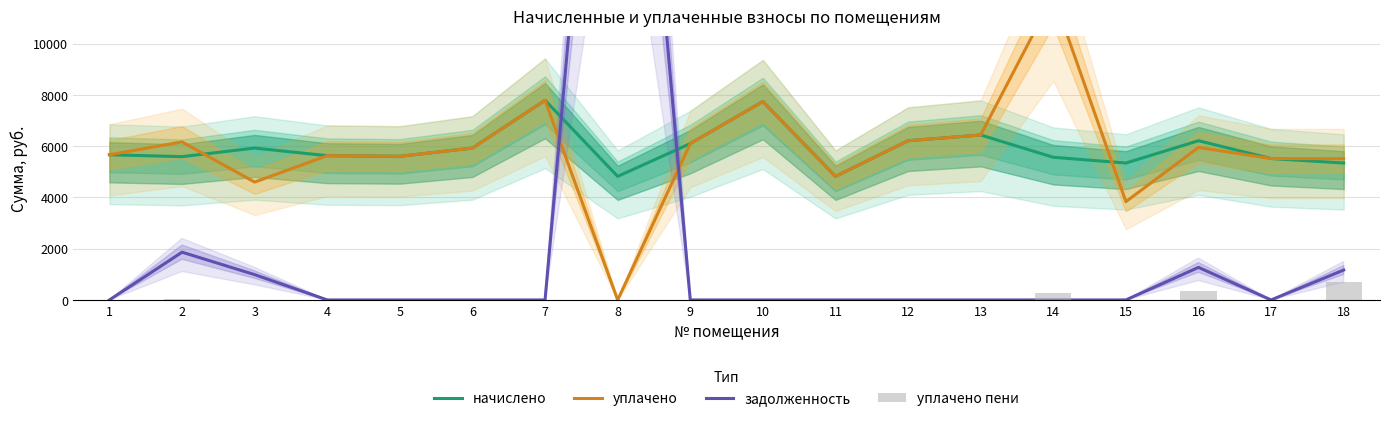

What is the total value across all series at 8?

36622.6